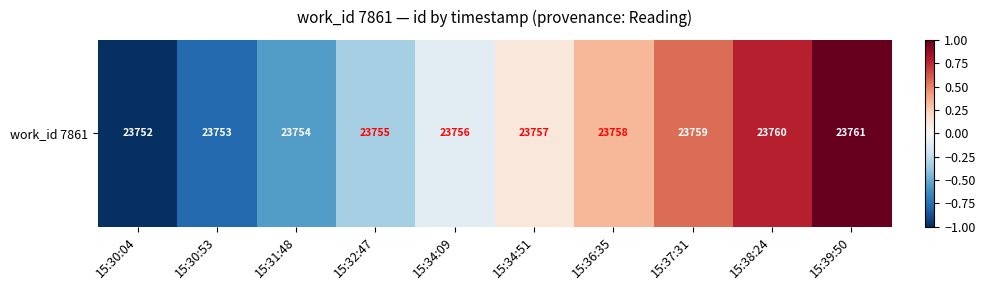

How many values are below zero?

5